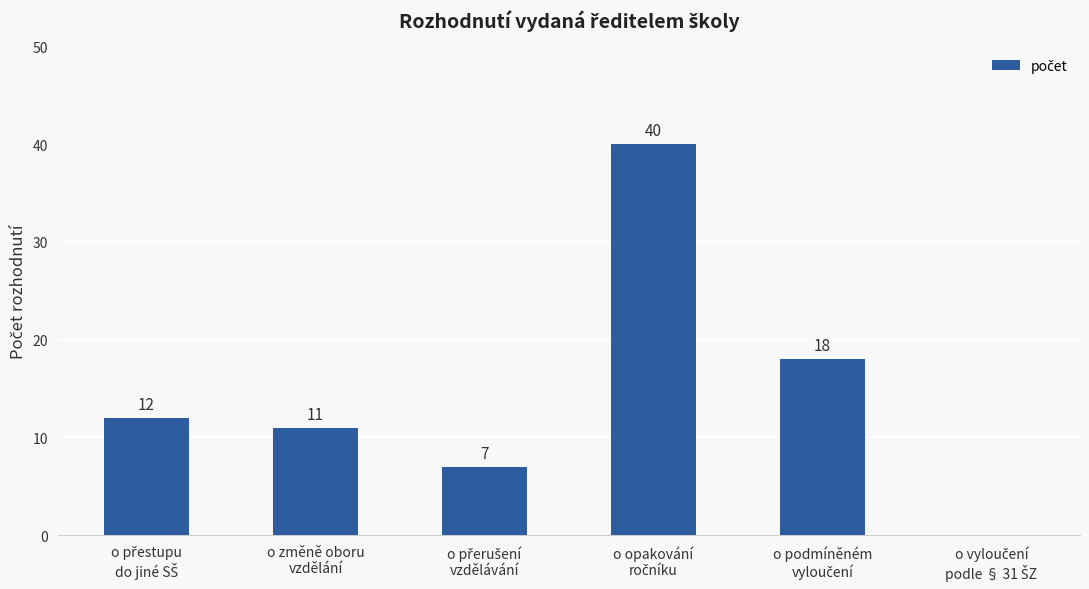

What is the sum of all values?

88